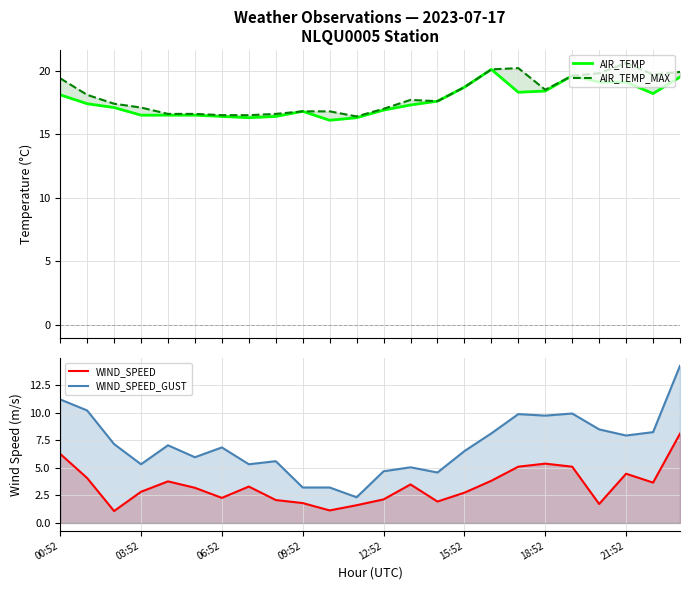

True or false: WIND_SPEED and AIR_TEMP_MAX cross at least once.

False